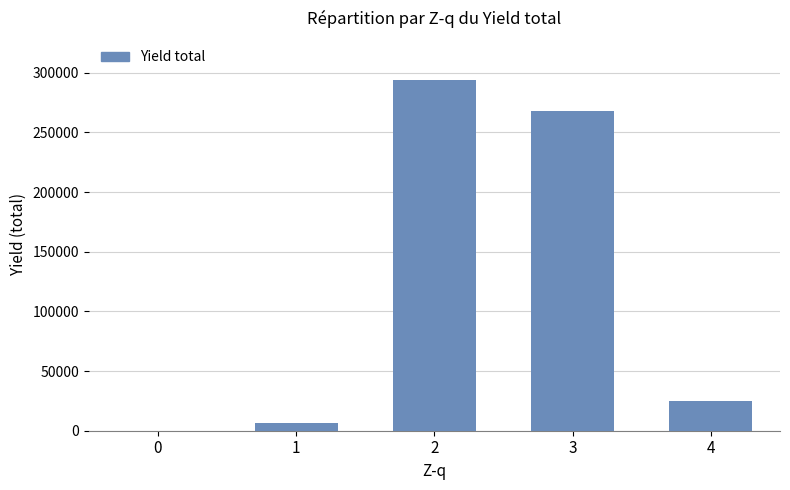

True or false: the data shows 24598 at 4.

True